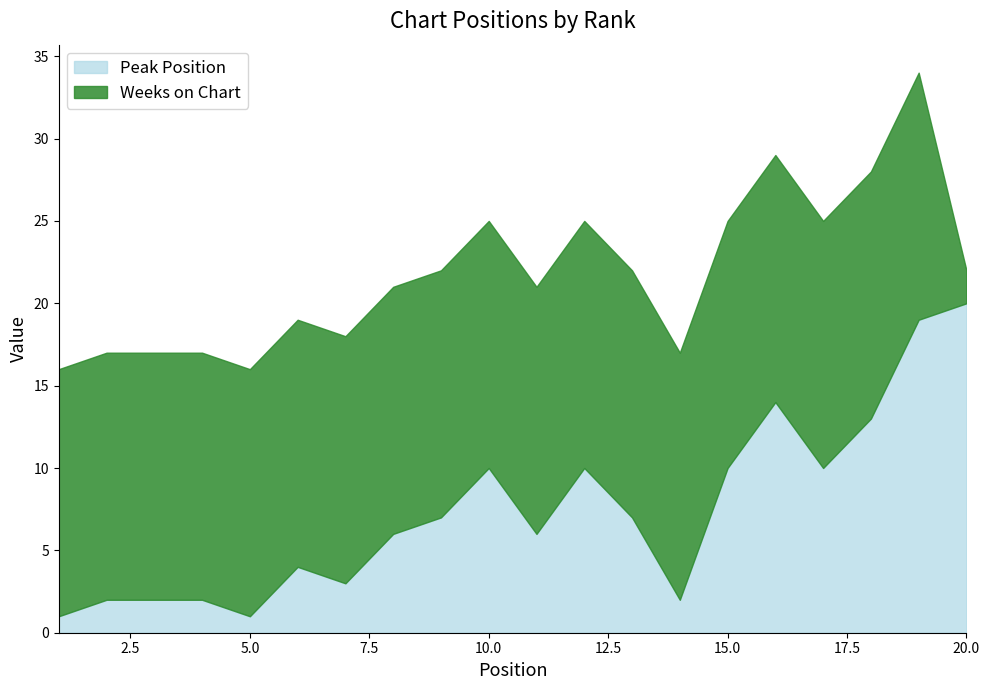

True or false: Weeks on Chart has more than 1 points higher than both neighbors.

False